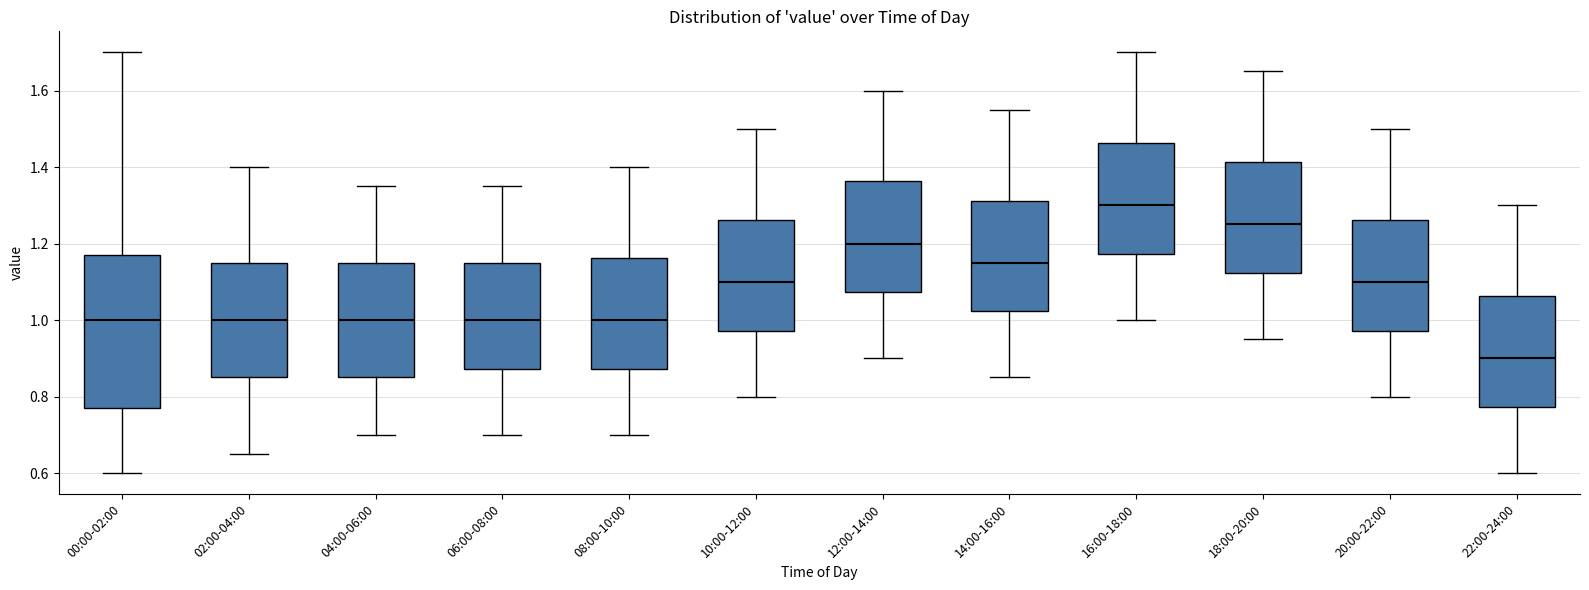

Reading left to right, read every box against the y-axis: the position of its median line, the range the box covers, and the ends of its whiskers. The values are not printed on the chart, so give them approximately, as read against the axis.

00:00-02:00: median 1.00, box 0.78 to 1.18, whiskers 0.60 to 1.70
02:00-04:00: median 1.00, box 0.86 to 1.16, whiskers 0.66 to 1.40
04:00-06:00: median 1.00, box 0.86 to 1.16, whiskers 0.70 to 1.36
06:00-08:00: median 1.00, box 0.88 to 1.16, whiskers 0.70 to 1.36
08:00-10:00: median 1.00, box 0.88 to 1.16, whiskers 0.70 to 1.40
10:00-12:00: median 1.10, box 0.98 to 1.26, whiskers 0.80 to 1.50
12:00-14:00: median 1.20, box 1.08 to 1.36, whiskers 0.90 to 1.60
14:00-16:00: median 1.16, box 1.02 to 1.32, whiskers 0.86 to 1.56
16:00-18:00: median 1.30, box 1.18 to 1.46, whiskers 1.00 to 1.70
18:00-20:00: median 1.26, box 1.12 to 1.42, whiskers 0.96 to 1.66
20:00-22:00: median 1.10, box 0.98 to 1.26, whiskers 0.80 to 1.50
22:00-24:00: median 0.90, box 0.78 to 1.06, whiskers 0.60 to 1.30